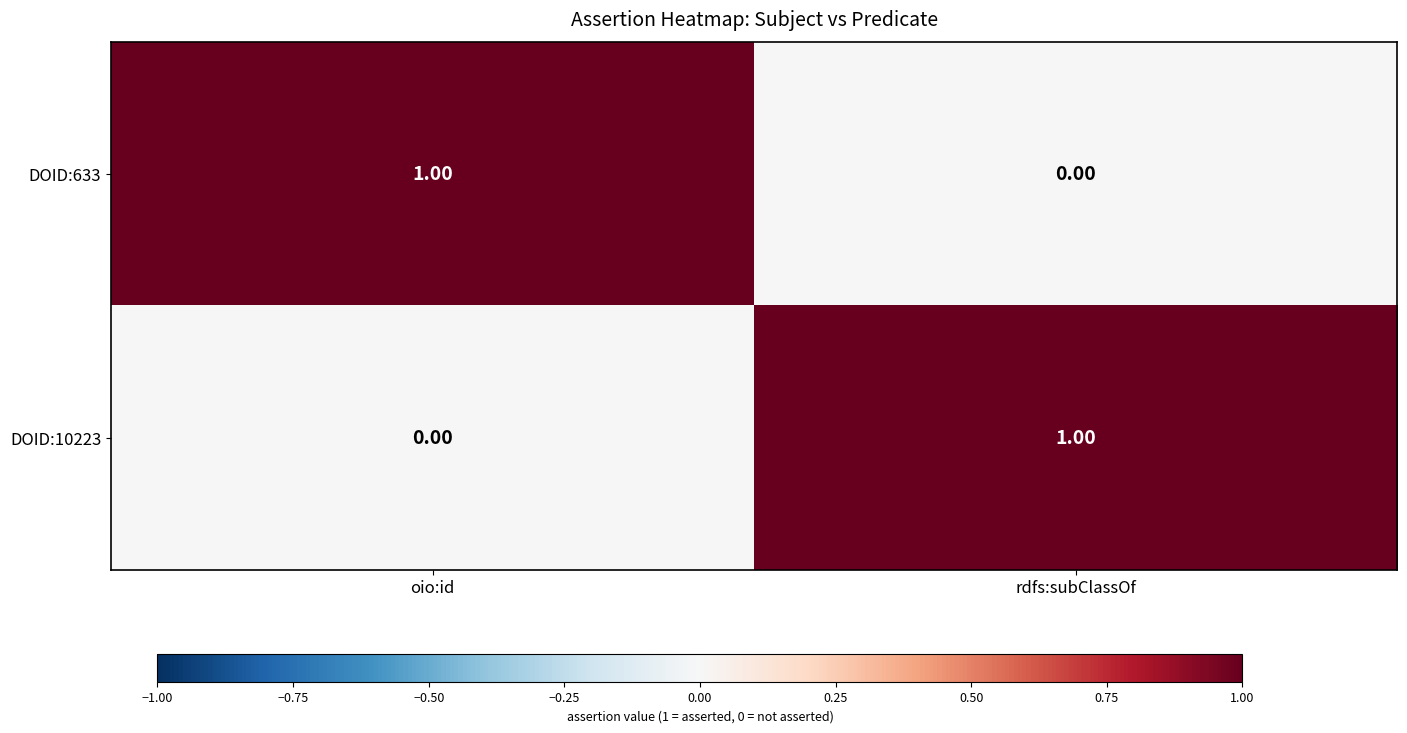

Is the value of DOID:633 at rdfs:subClassOf greater than the value of DOID:10223 at rdfs:subClassOf?

No